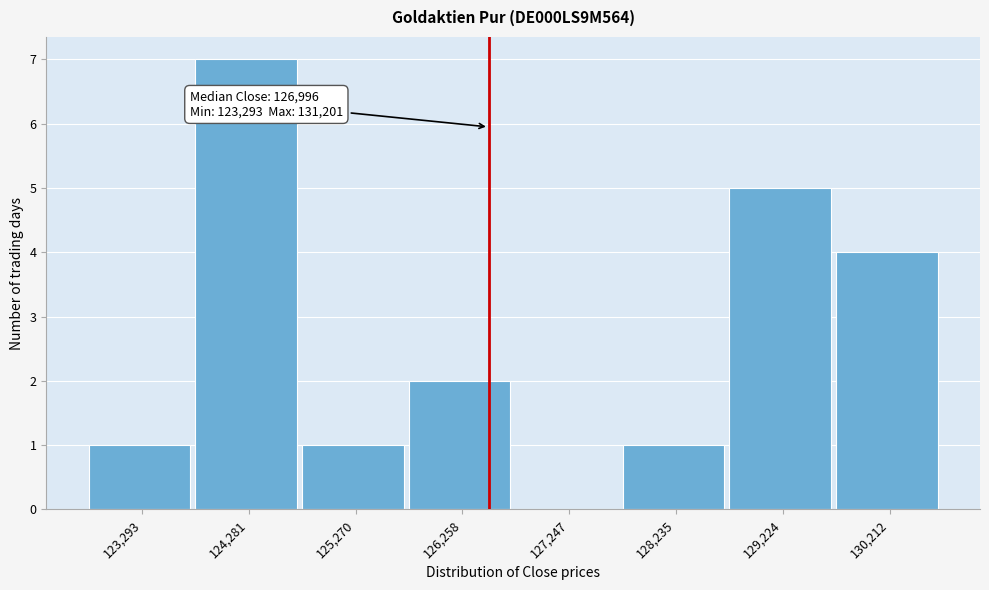

Reading left to right, what are all the values shown in this chart?

123,293=1	124,281=7	125,270=1	126,258=2	127,247=0	128,235=1	129,224=5	130,212=4